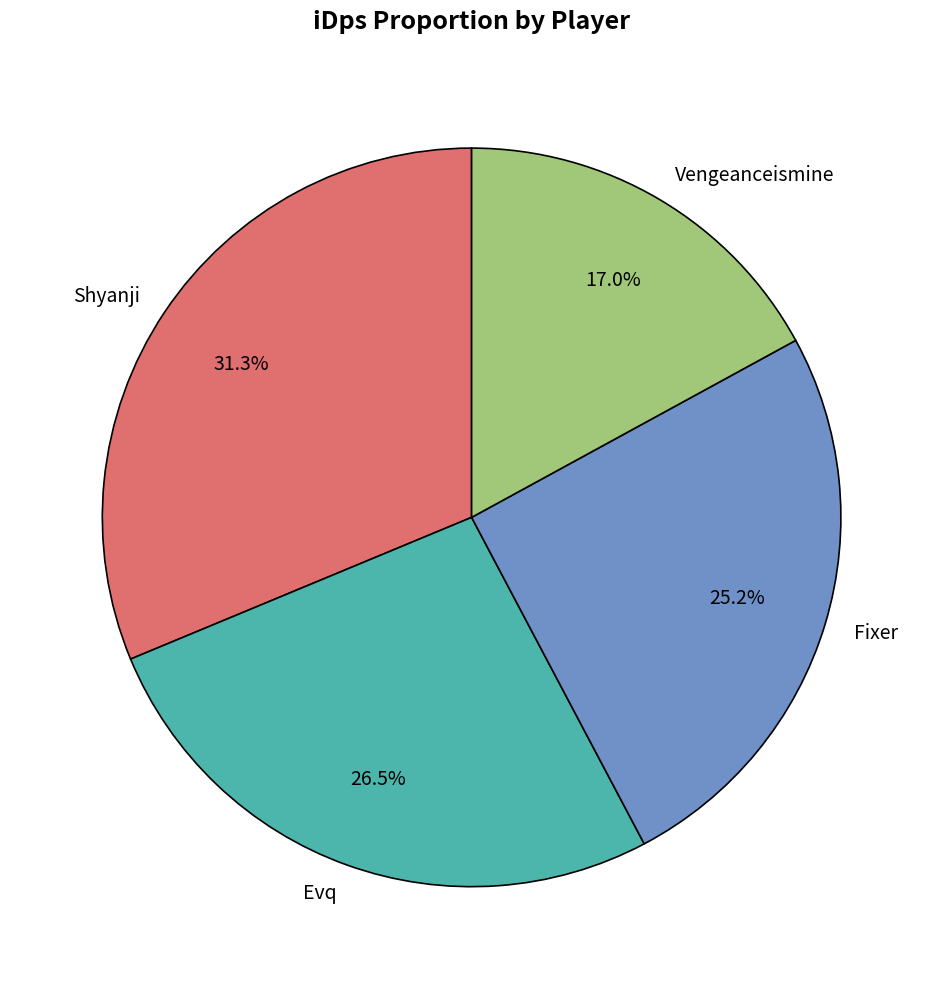

What percentage is NOT represented by Vengeanceismine?

83.0%